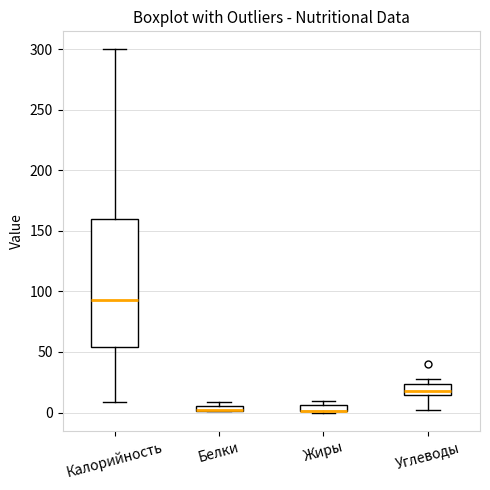

Comparing the boxes themselves (not the whiskers), which one is the tallest?

Калорийность